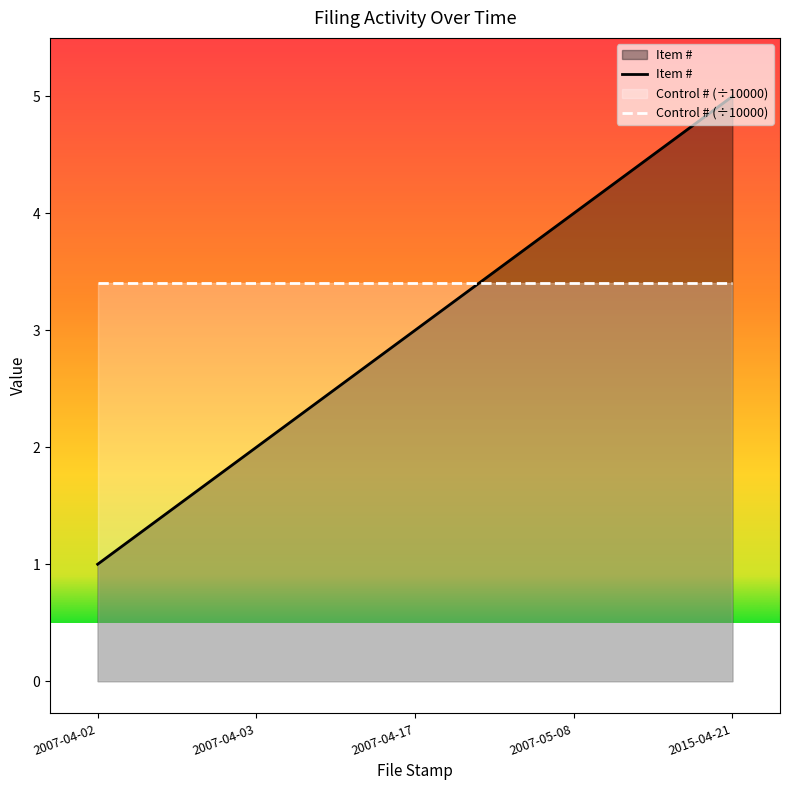

How many lines are shown in the chart?

2